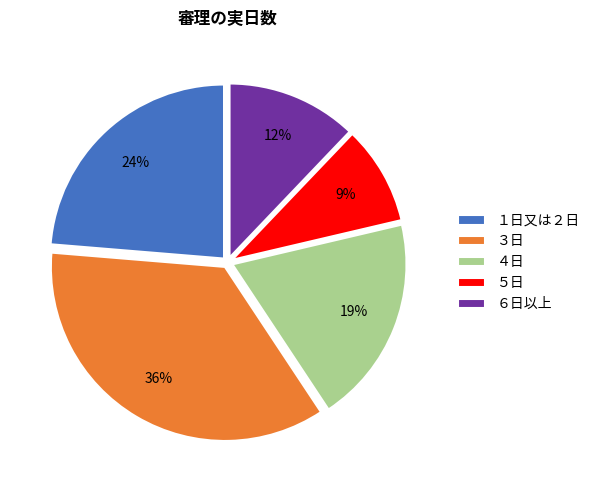

Which has a higher value, ３日 or ４日?

３日